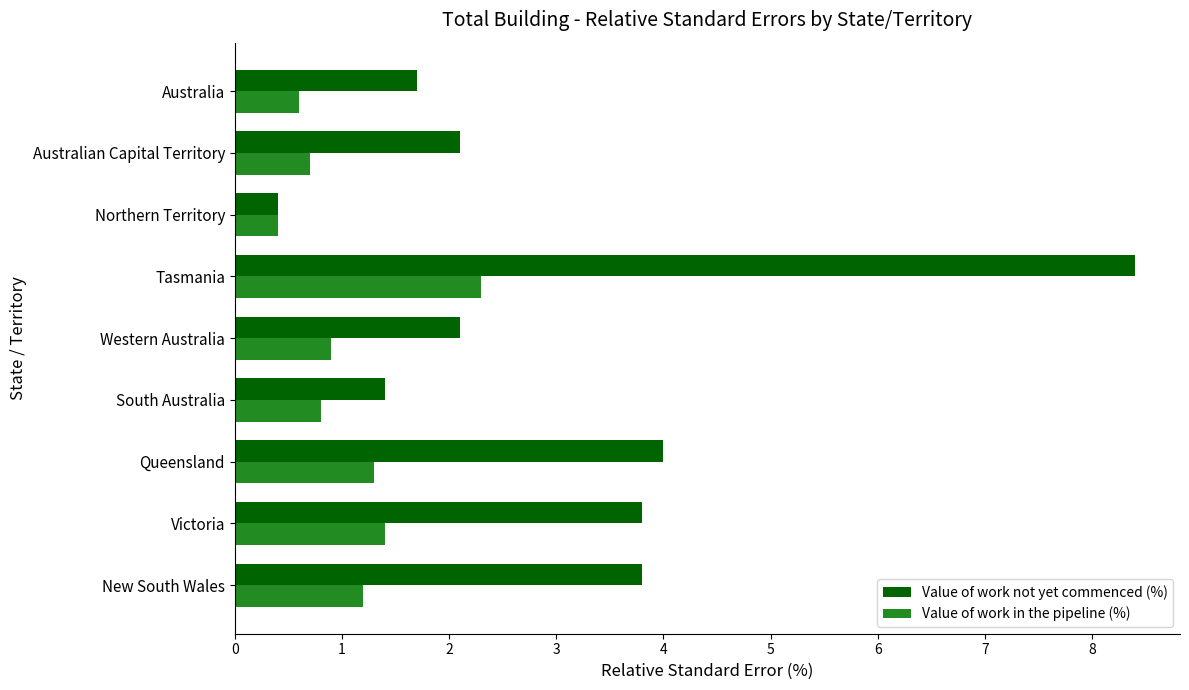

At which label is Value of work not yet commenced (%) closest to 4?

Queensland